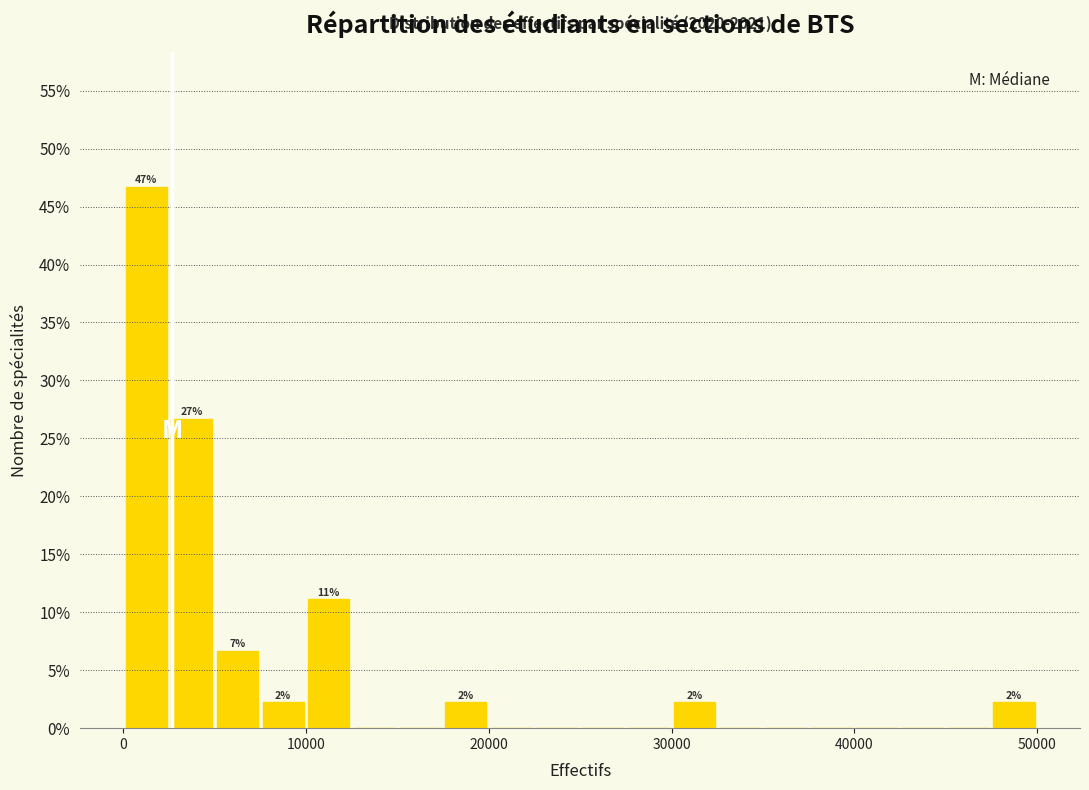

Read against the x-axis, roughly where is the centre of the tallest bar?

1000